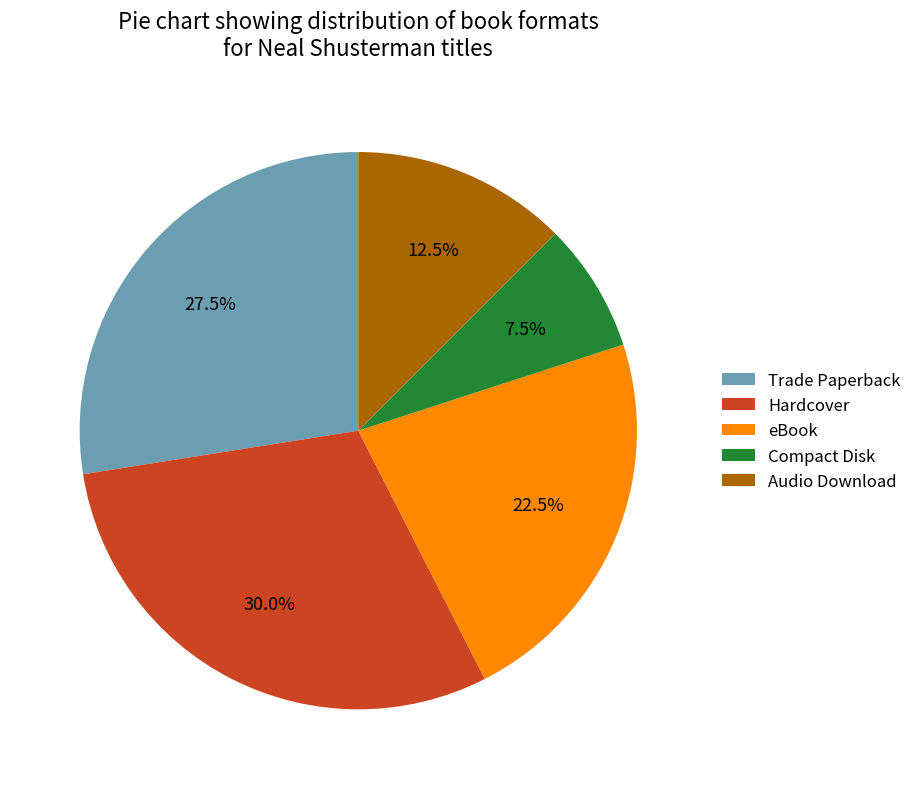

Which slice is the smallest?

Compact Disk